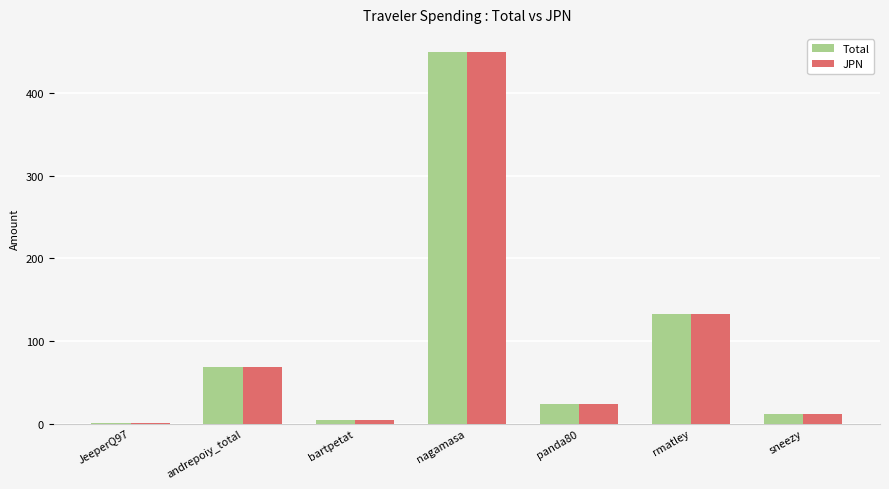

What is the maximum value shown in the chart?

449.5